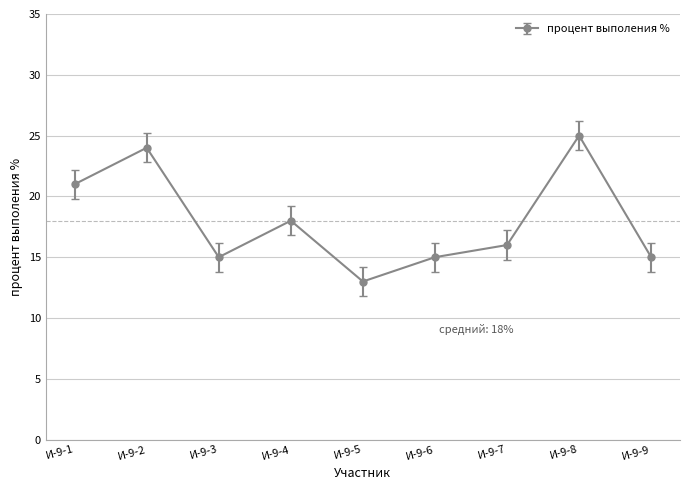

Is this an area chart (filled region under the line)?

No